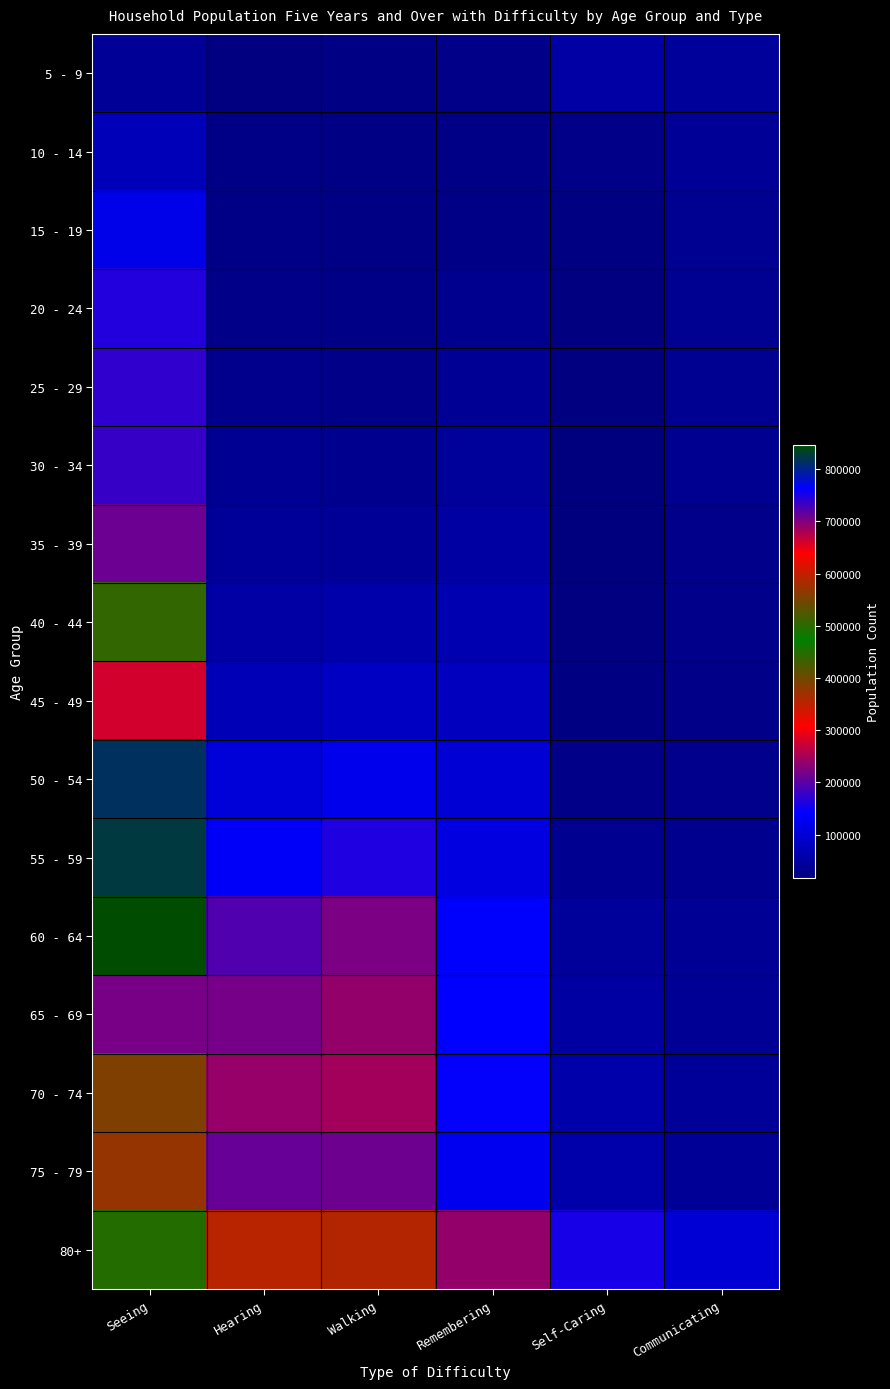

Reading left to right, transcribe all the data shown in this chart.

5 - 9: Seeing=40784	Hearing=18873	Walking=22900	Remembering=26420	Self-Caring=52837	Communicating=42978
10 - 14: Seeing=71927	Hearing=24962	Walking=22838	Remembering=25302	Self-Caring=27479	Communicating=39295
15 - 19: Seeing=120293	Hearing=24470	Walking=22199	Remembering=25835	Self-Caring=21033	Communicating=35646
20 - 24: Seeing=163958	Hearing=26819	Walking=23962	Remembering=31449	Self-Caring=19275	Communicating=35185
25 - 29: Seeing=173535	Hearing=30917	Walking=26780	Remembering=38751	Self-Caring=18455	Communicating=34705
30 - 34: Seeing=177622	Hearing=36141	Walking=31937	Remembering=45687	Self-Caring=17541	Communicating=32722
35 - 39: Seeing=211092	Hearing=41392	Walking=39238	Remembering=50964	Self-Caring=16506	Communicating=28890
40 - 44: Seeing=439826	Hearing=55358	Walking=59596	Remembering=65711	Self-Caring=18561	Communicating=28505
45 - 49: Seeing=660243	Hearing=71405	Walking=81665	Remembering=78374	Self-Caring=20619	Communicating=27224
50 - 54: Seeing=814549	Hearing=104543	Walking=124785	Remembering=99998	Self-Caring=27136	Communicating=29666
55 - 59: Seeing=824766	Hearing=135705	Walking=161948	Remembering=112861	Self-Caring=33385	Communicating=31814
60 - 64: Seeing=846606	Hearing=194834	Walking=220937	Remembering=140072	Self-Caring=45308	Communicating=37860
65 - 69: Seeing=704440	Hearing=218941	Walking=238468	Remembering=141370	Self-Caring=50653	Communicating=38214
70 - 74: Seeing=555276	Hearing=239283	Walking=248153	Remembering=144007	Self-Caring=59814	Communicating=41951
75 - 79: Seeing=374880	Hearing=207829	Walking=213807	Remembering=127242	Self-Caring=59662	Communicating=39861
80+: Seeing=450271	Hearing=353218	Walking=355813	Remembering=238108	Self-Caring=156608	Communicating=102201